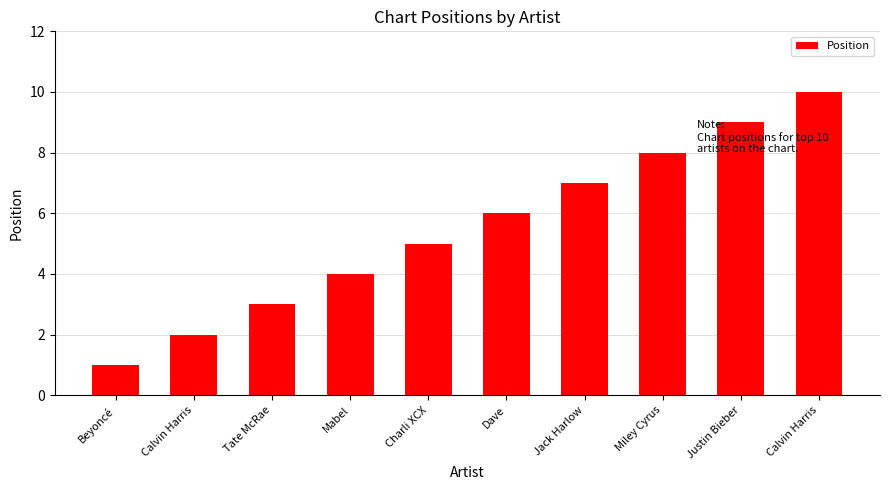

What is the greatest value displayed?

10